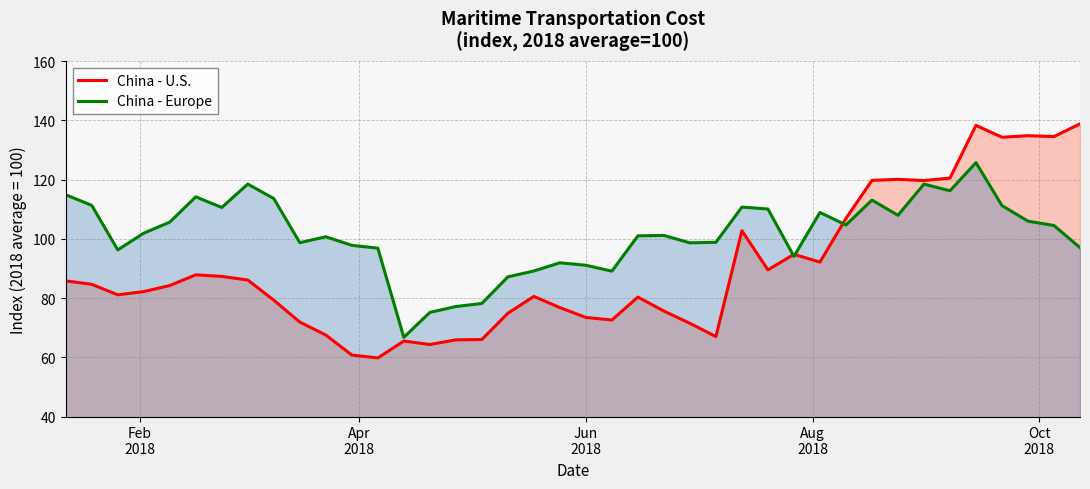

Which series has the largest total across all categories?

China - Europe